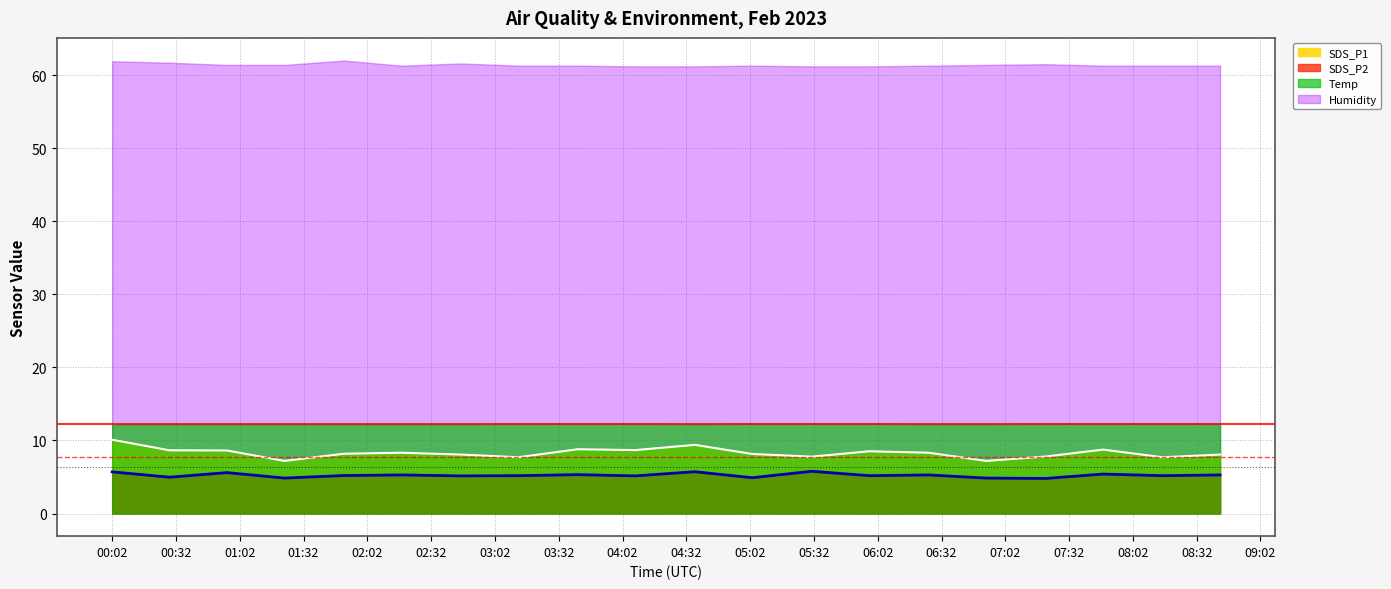

What is the greatest value displayed?

62.0